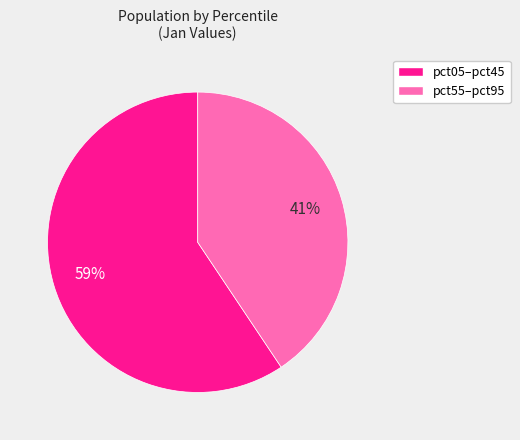

Is pct55–pct95 the majority of the pie?

No